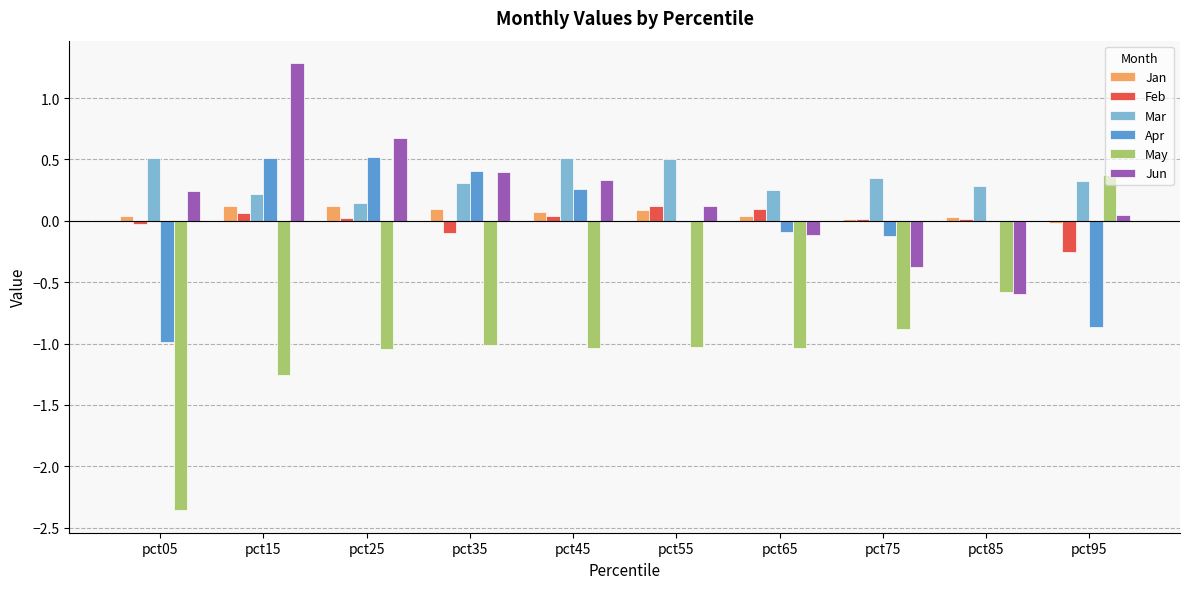

Between pct05 and pct55, which series saw the biggest shift?

May